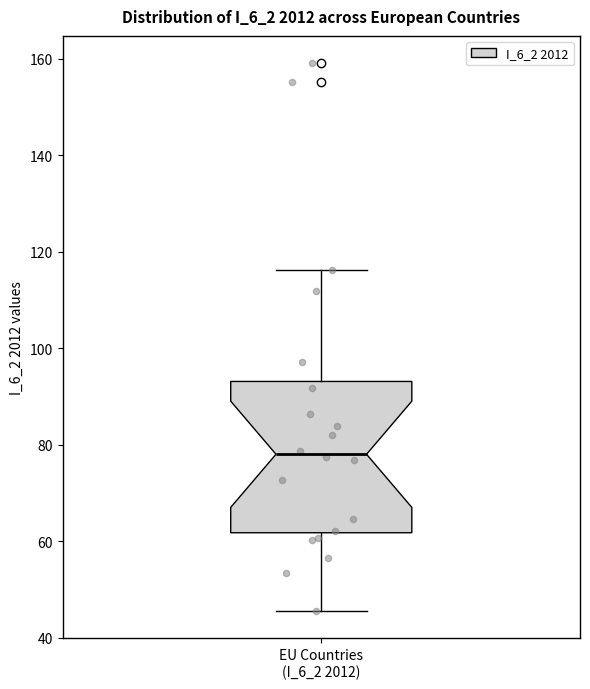

Where is the lower edge of the box for EU Countries (I_6_2 2012) on the y-axis? The values are not printed on the chart, so give them approximately, as read against the axis.

62